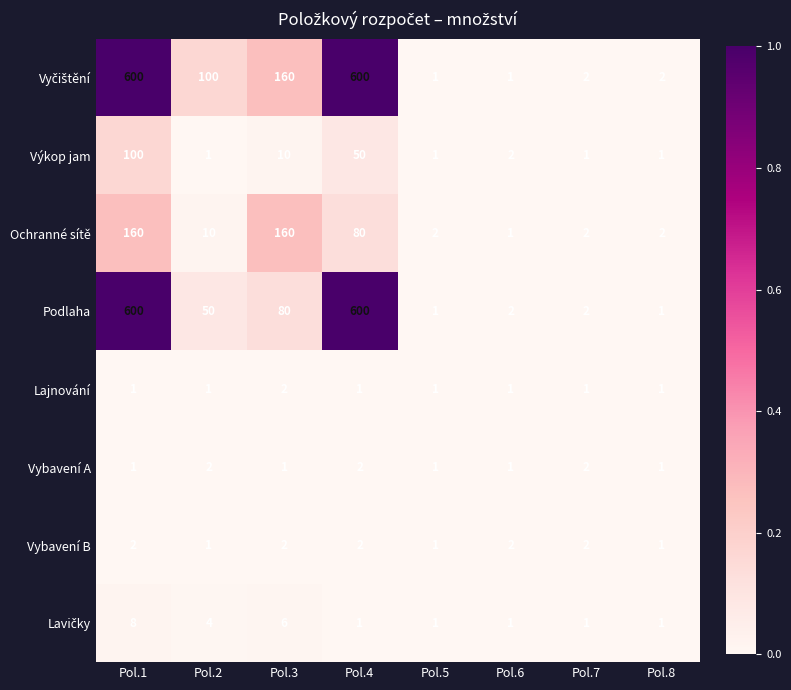

What is the average value of the Ochranné sítě series?

52